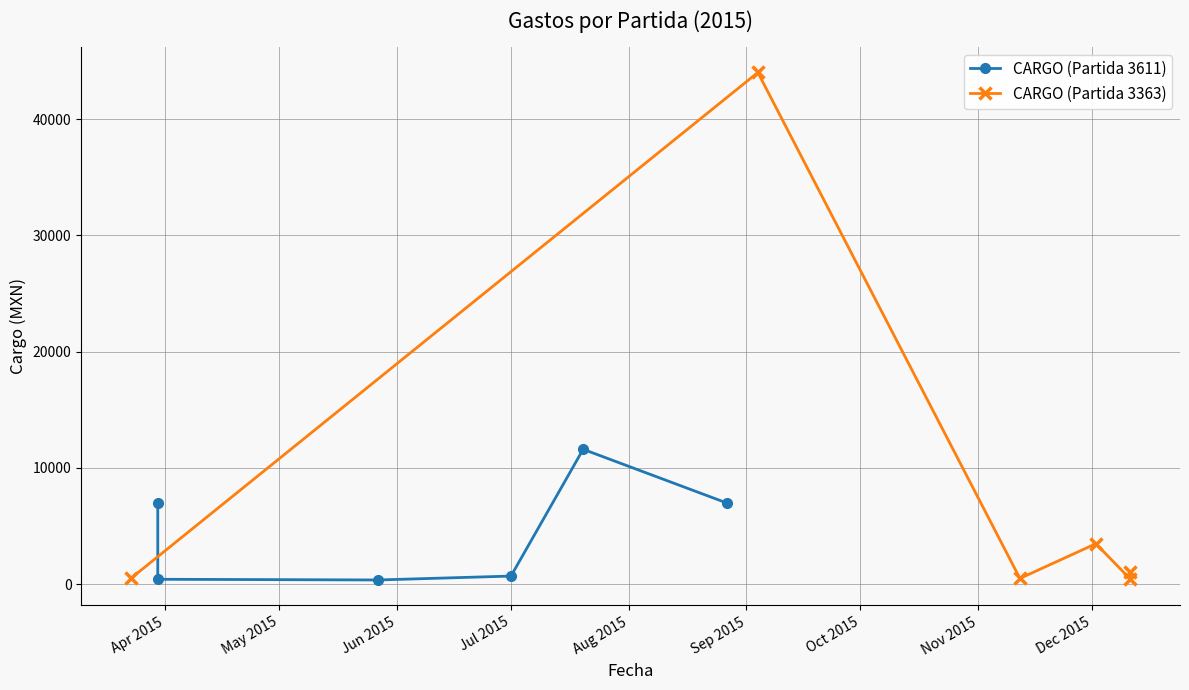

What are all the series names shown in the legend?

CARGO (Partida 3611), CARGO (Partida 3363)